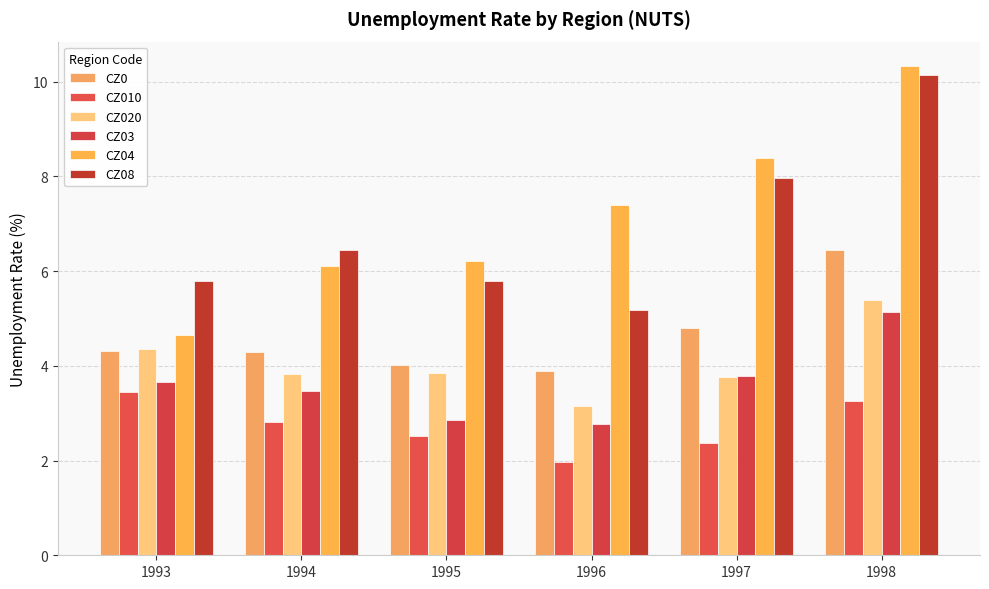

What is the minimum value for CZ020?

3.1